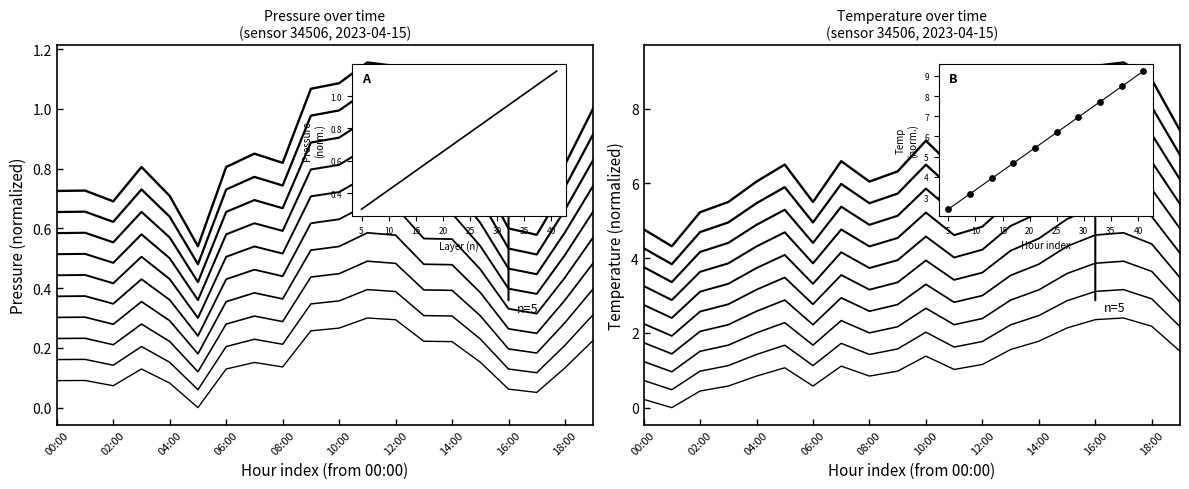

At which category is the sum across all series the highest?

17:00